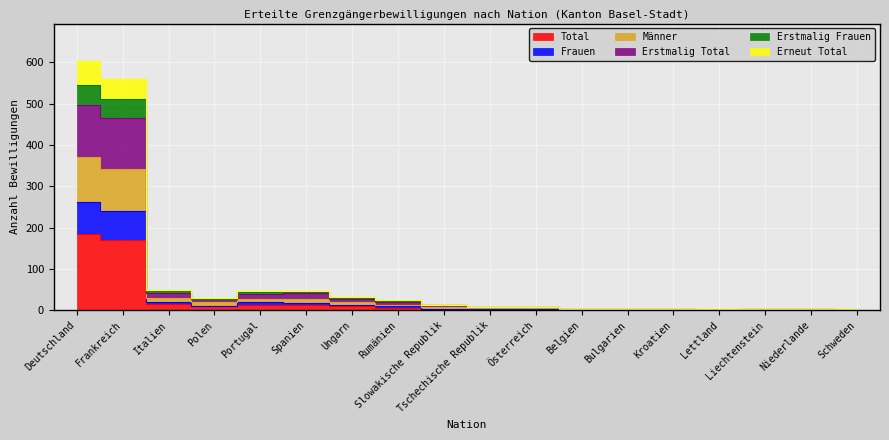

At which category is the sum across all series the highest?

Deutschland